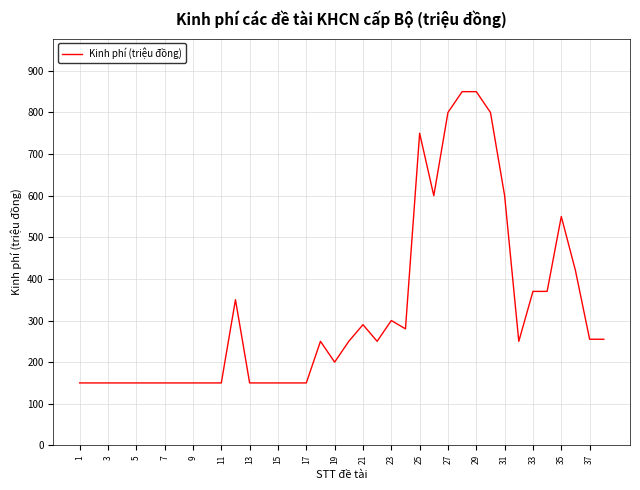

What is the minimum value shown in the chart?

150